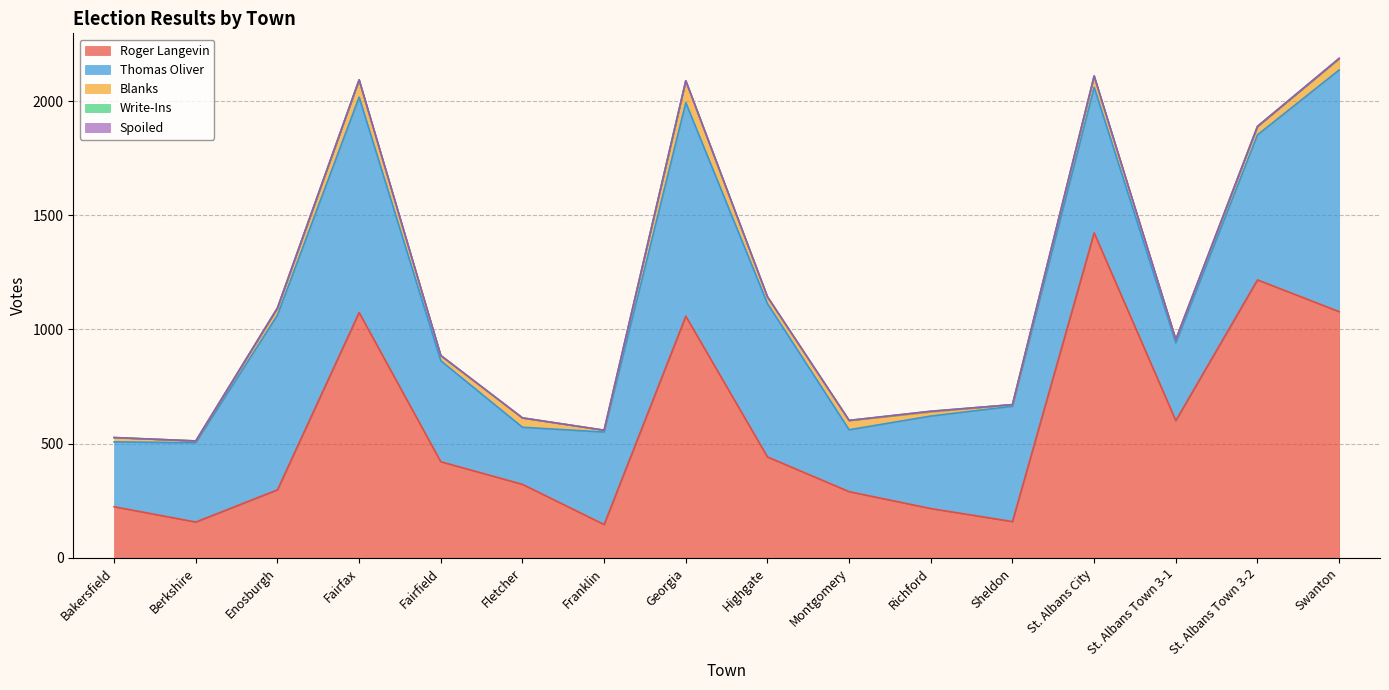

Read the Roger Langevin value at Berkshire, to the nearest 10.

160